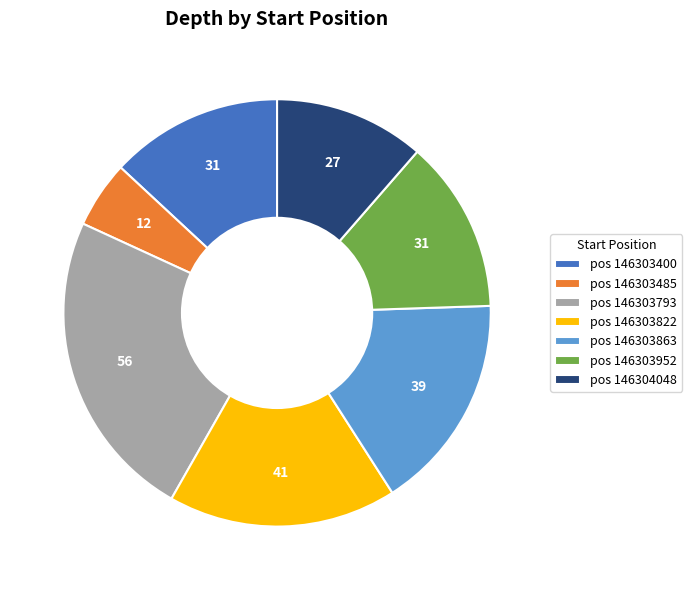

True or false: pos 146303822 accounts for 28% of the total.

False